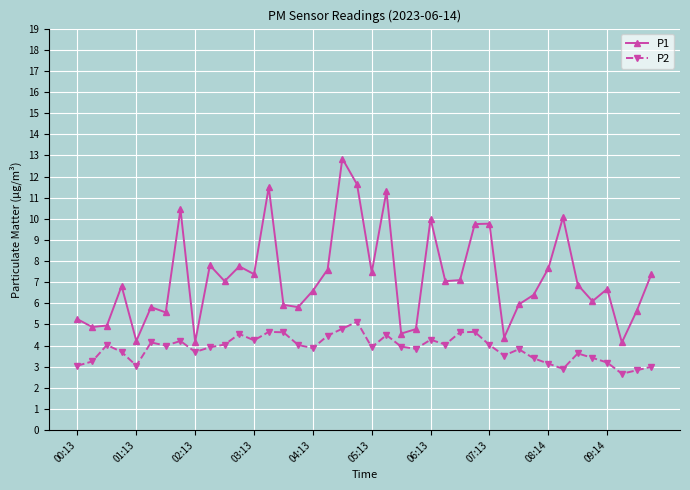

Rank the series by their maximum value, from highest to lowest.

P1, P2